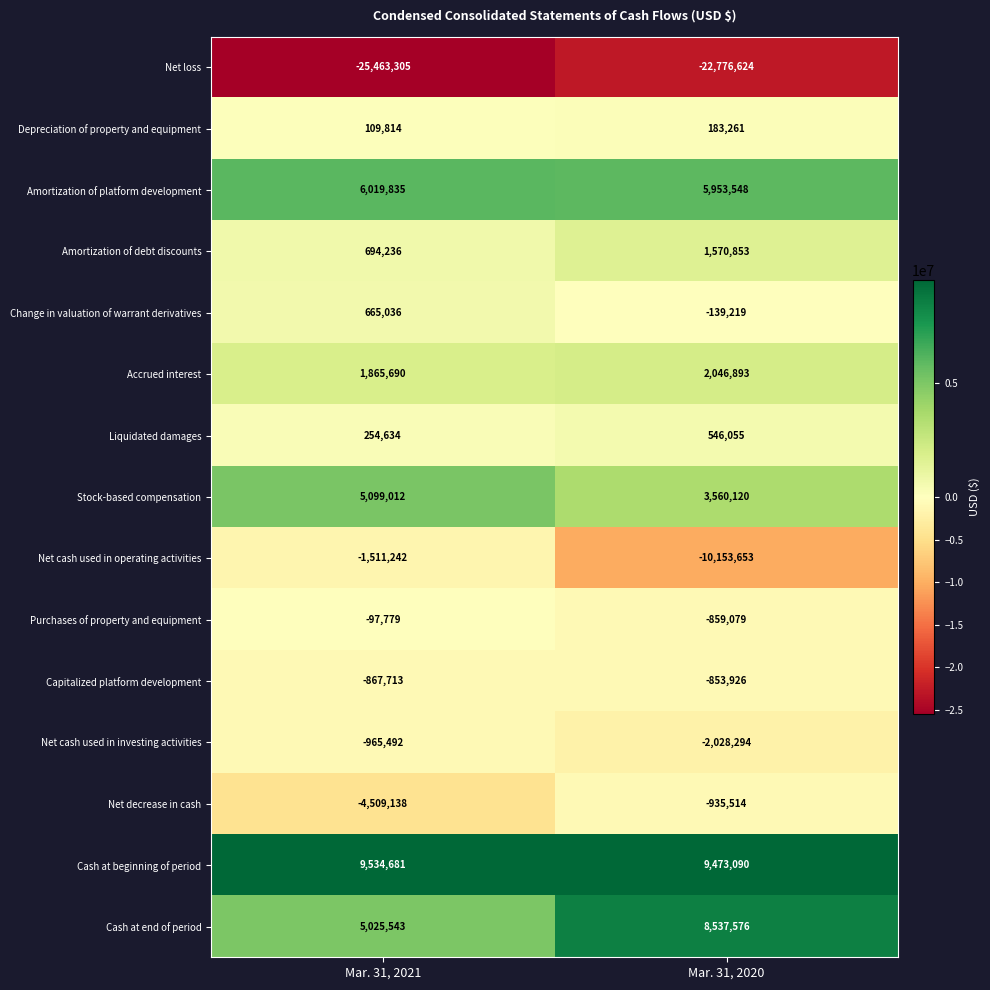

What is the difference between the maximum and minimum values in the Net decrease in cash series?

3573624